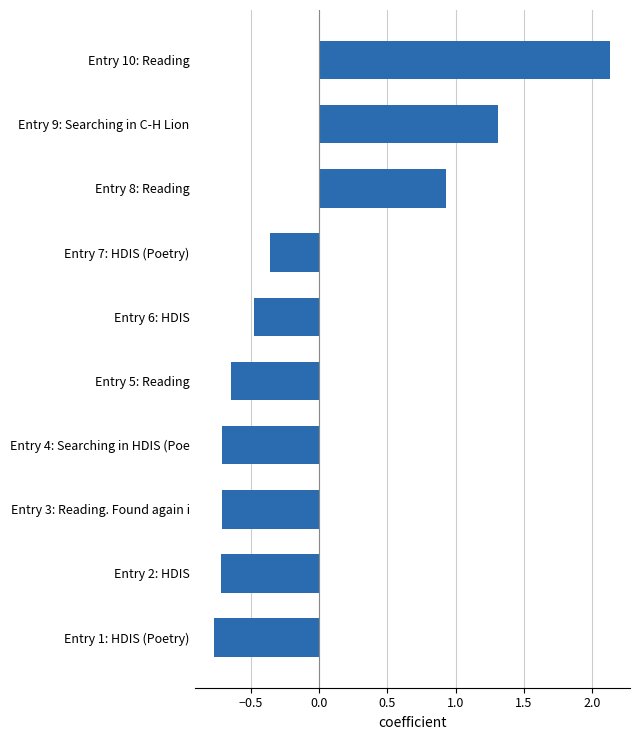

What is the difference between the maximum and minimum values?

2.9